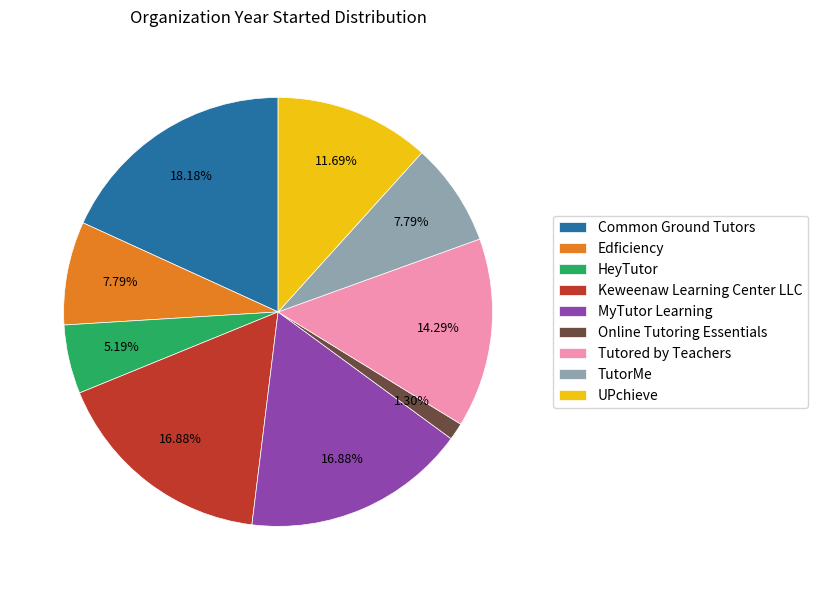

How many segments does this pie chart have?

9